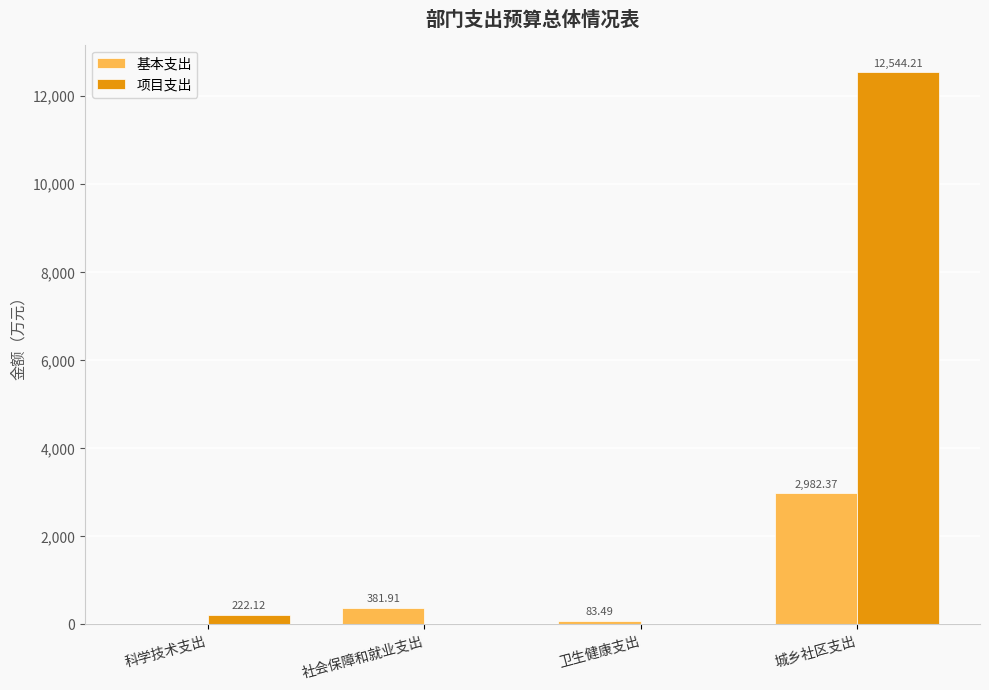

What are all the series names shown in the legend?

基本支出, 项目支出